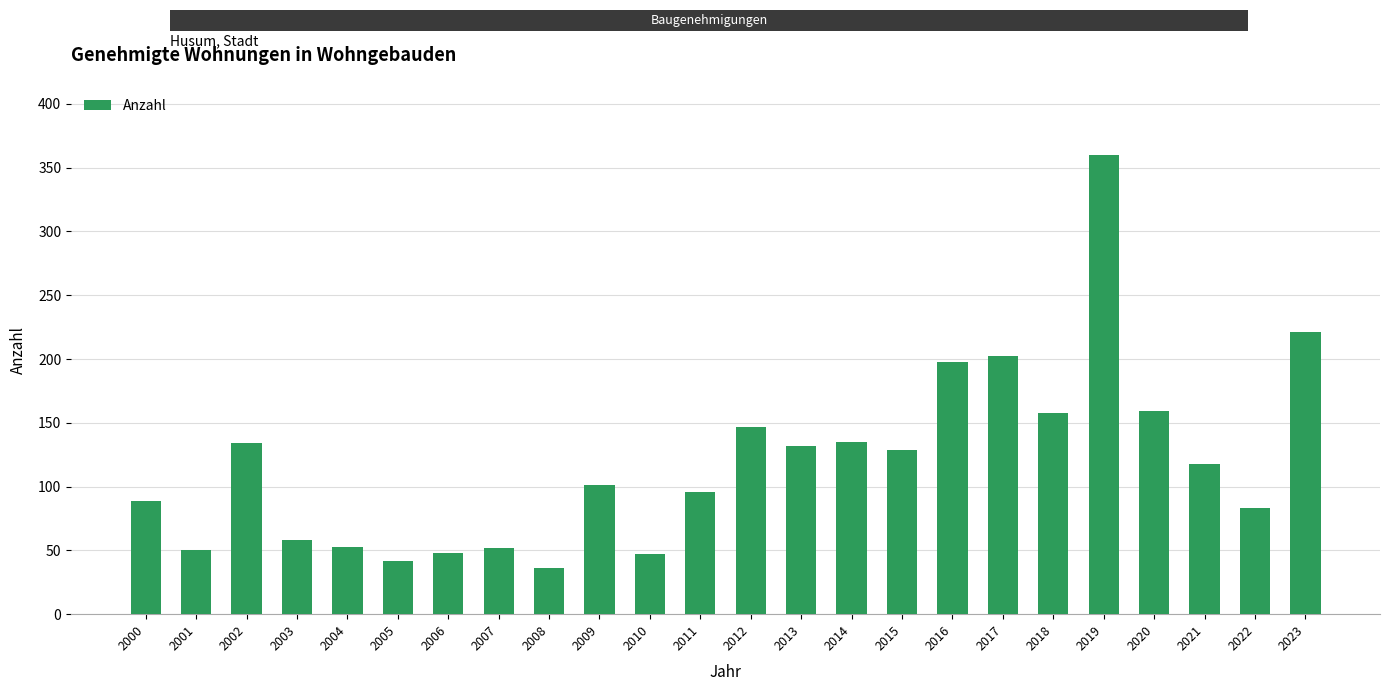

What is the value of the 19th bar from the left?

158